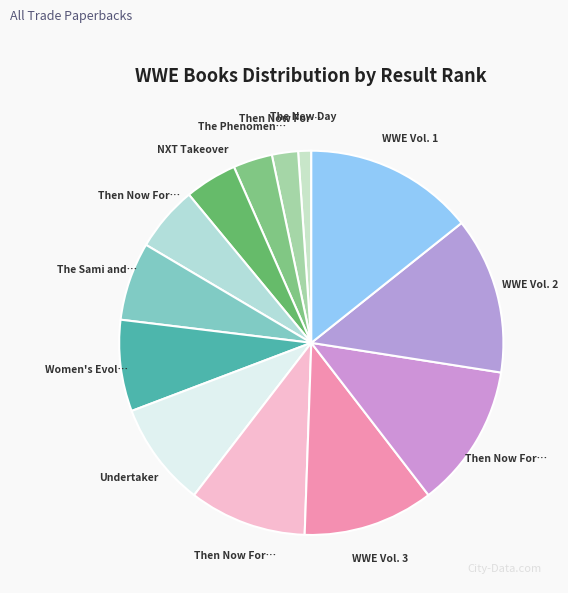

Count the number of slices in the pie.

13